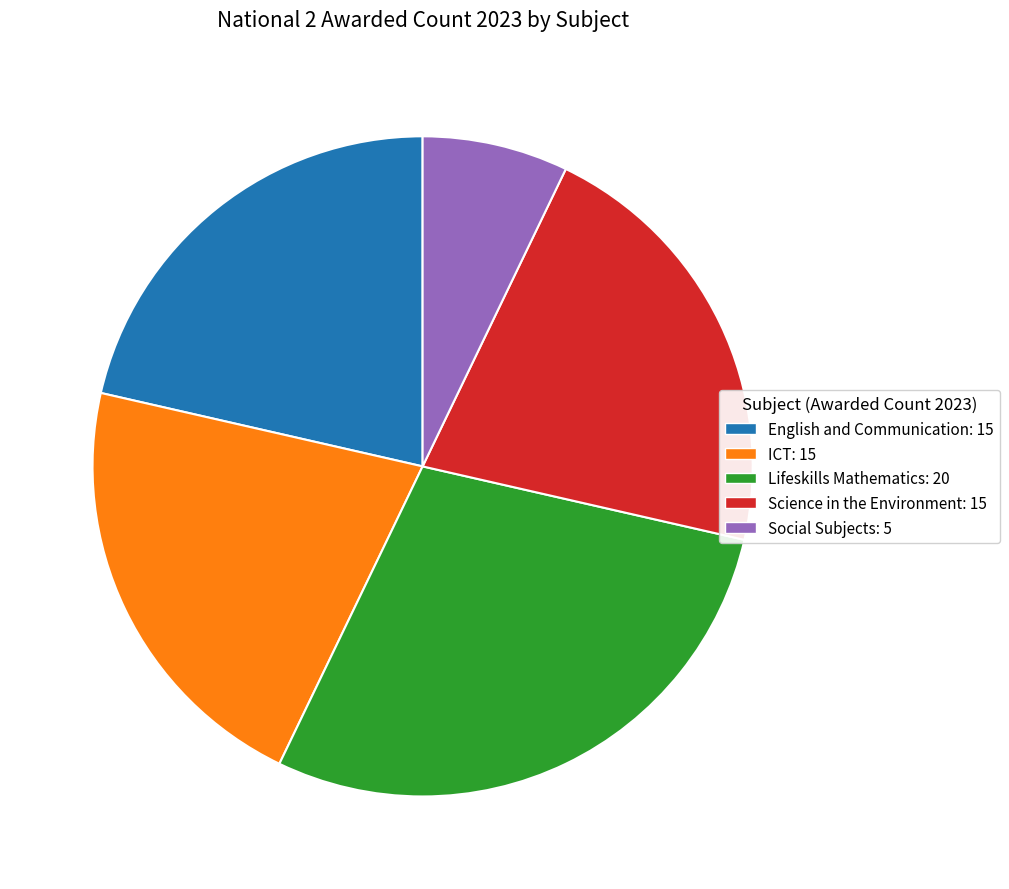

Count the number of slices in the pie.

5